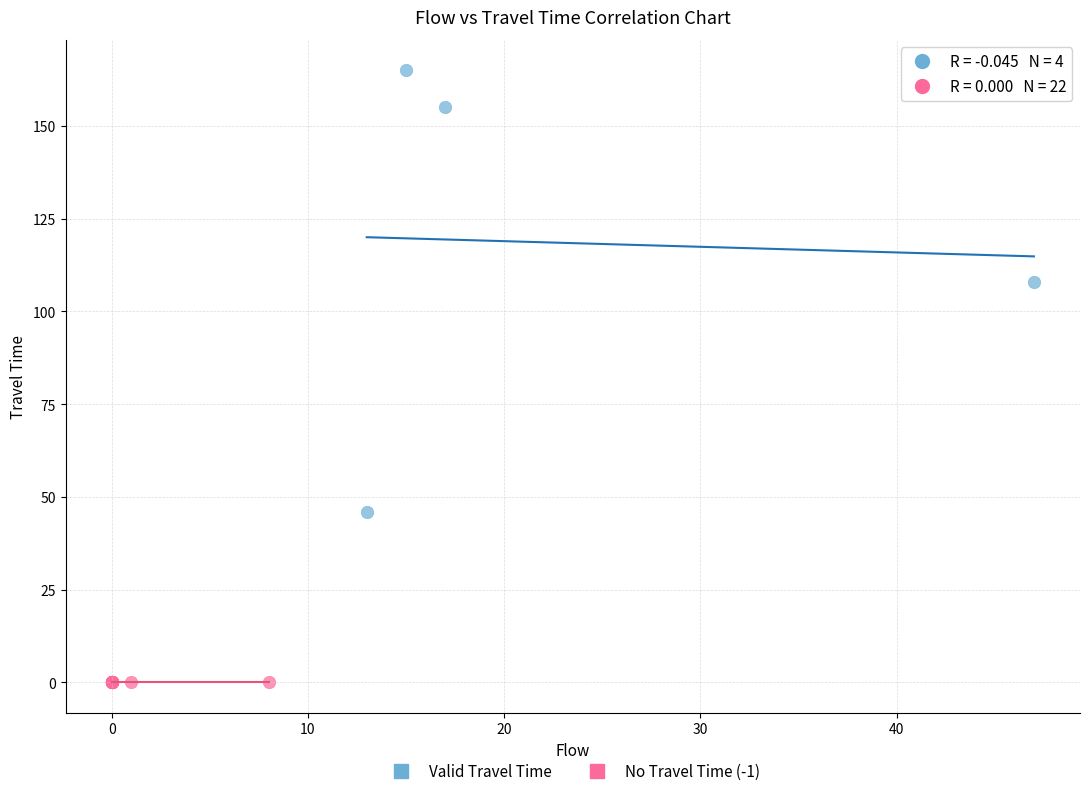

Which series reaches the maximum Y coordinate?

Valid Travel Time